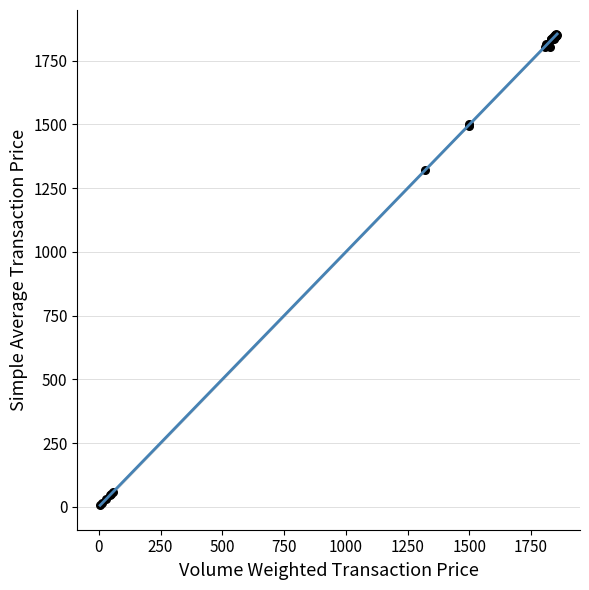

What Y value in the scatter plot is closest to 930?

1320.0